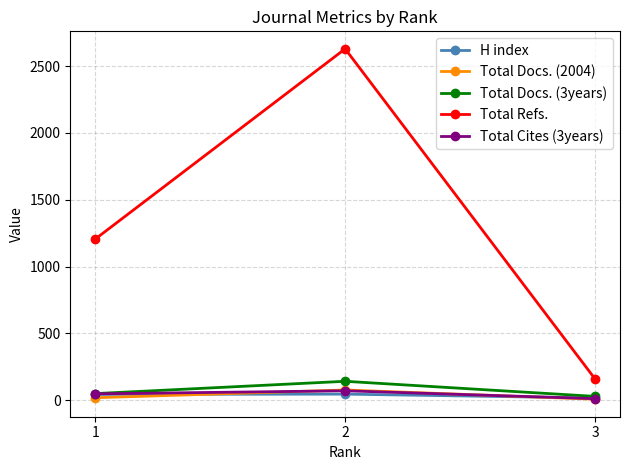

Which series has the largest range (max minus min)?

Total Refs.